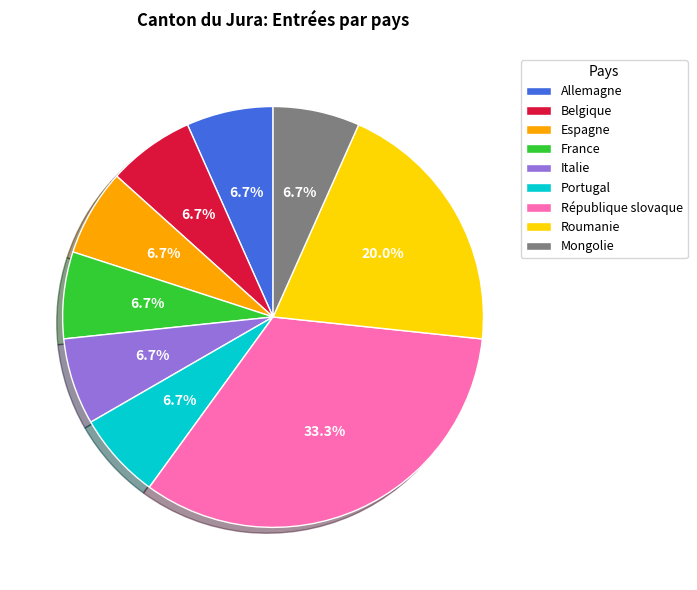

To the nearest percent, what portion does Allemagne represent?

7%